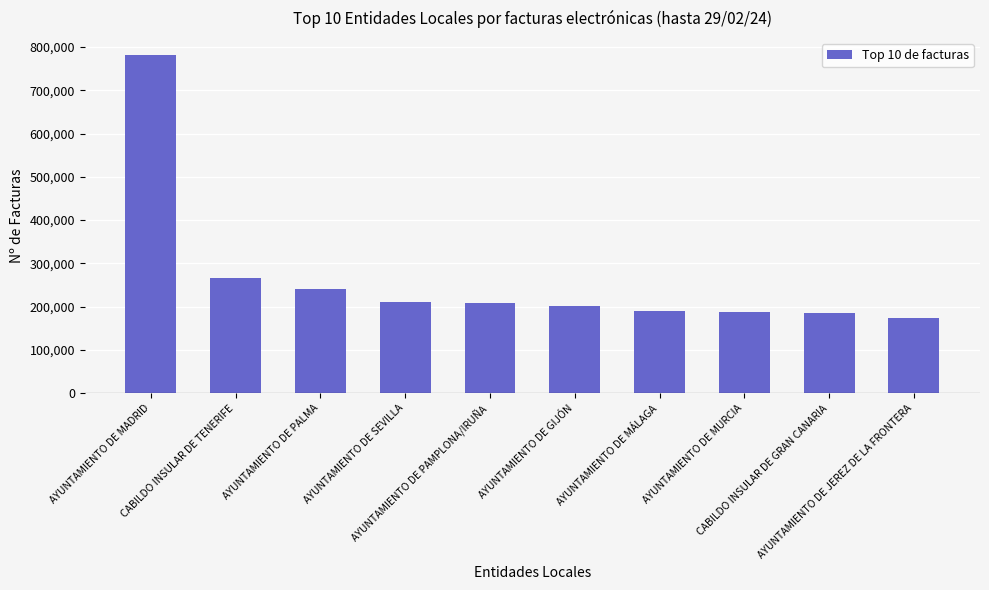

What is the label of the 4th bar from the right?

AYUNTAMIENTO DE MÁLAGA